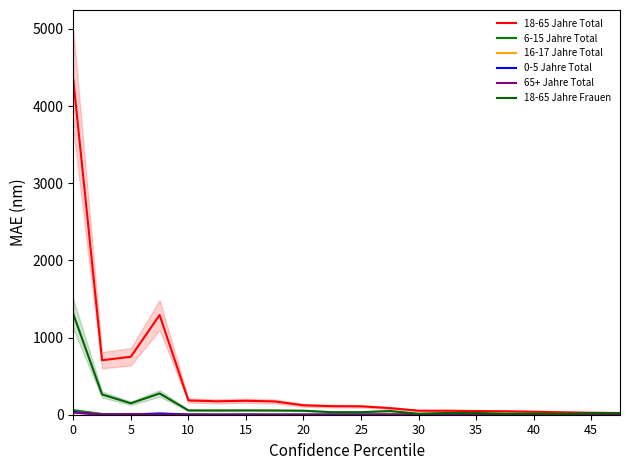

What is the maximum value for 16-17 Jahre Total?

37